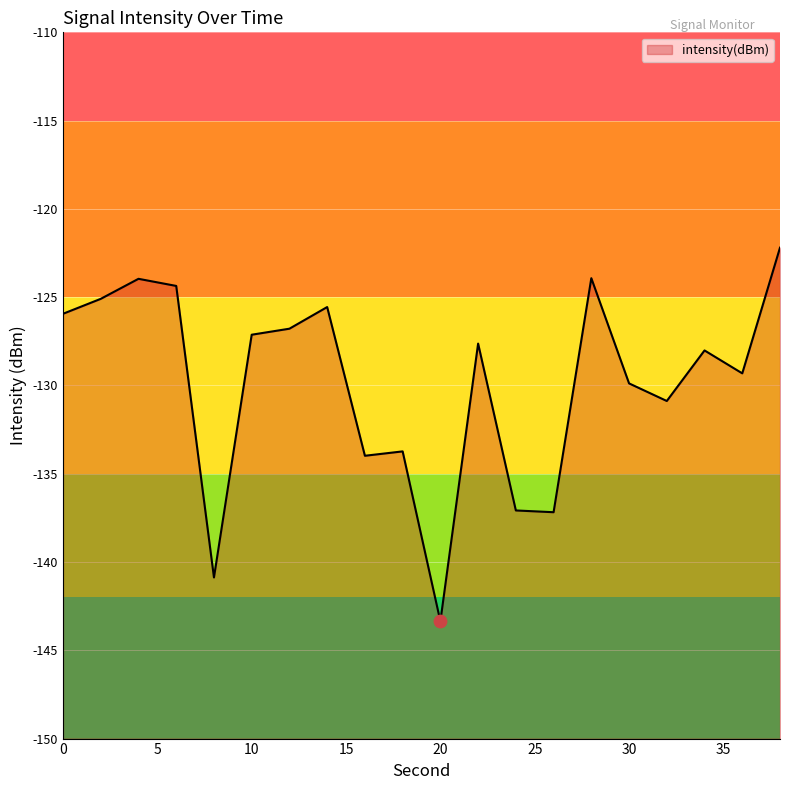

Which has a higher value, 18 or 10?

10